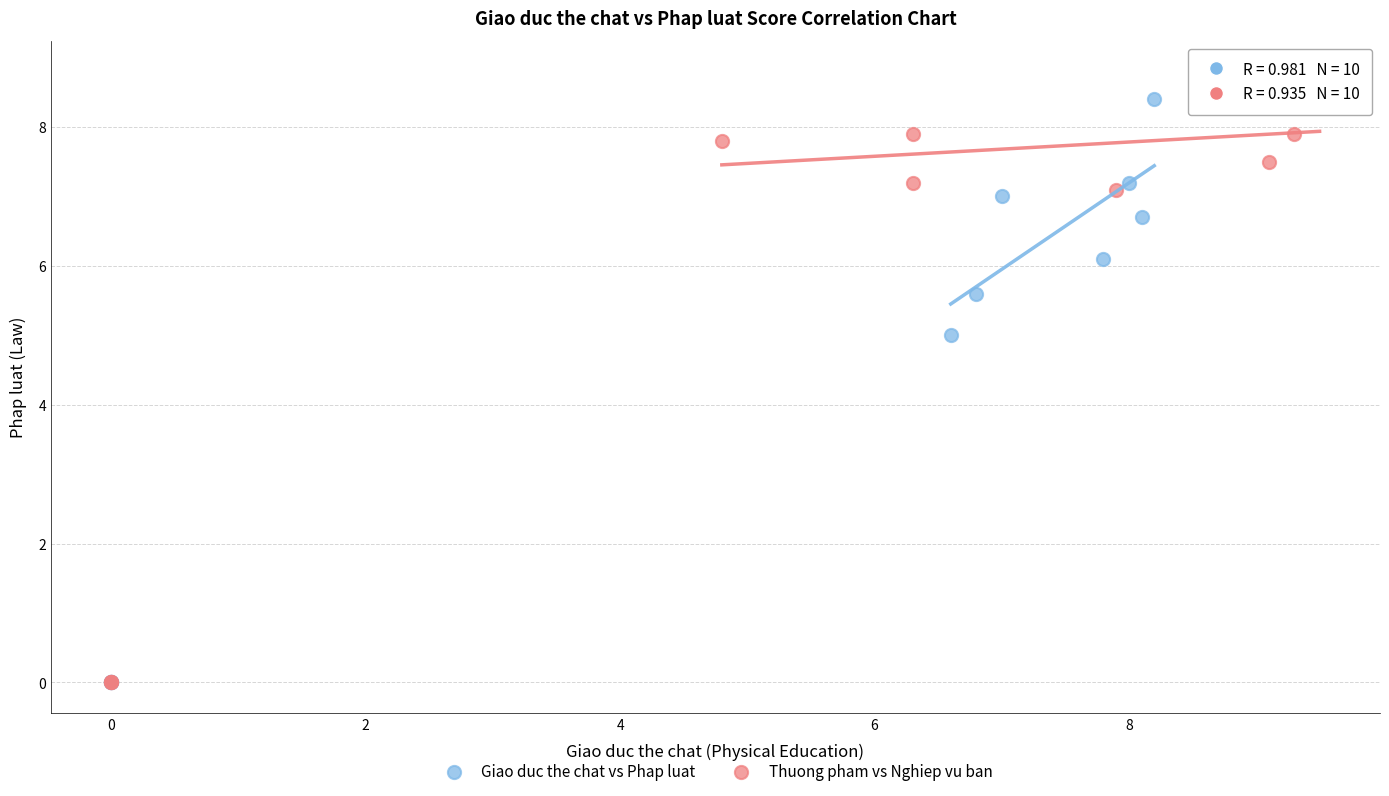

Which series reaches the maximum Y coordinate?

Thuong pham vs Nghiep vu ban